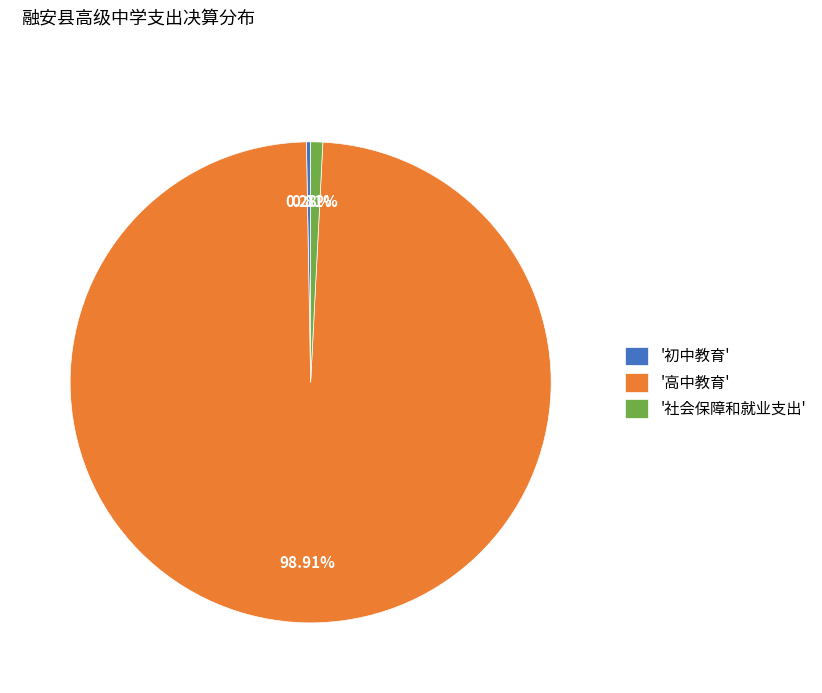

Which has a higher value, '高中教育' or '初中教育'?

'高中教育'